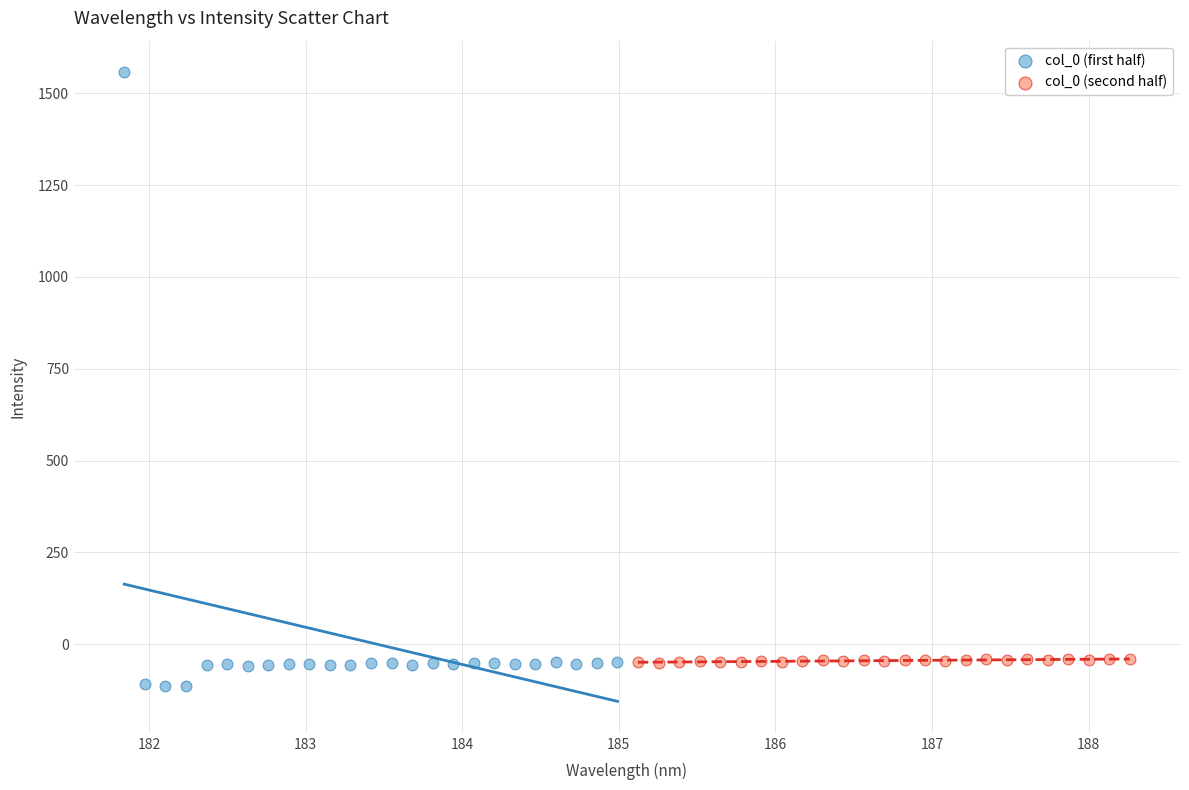

Which series reaches the minimum Y coordinate?

col_0 (first half)